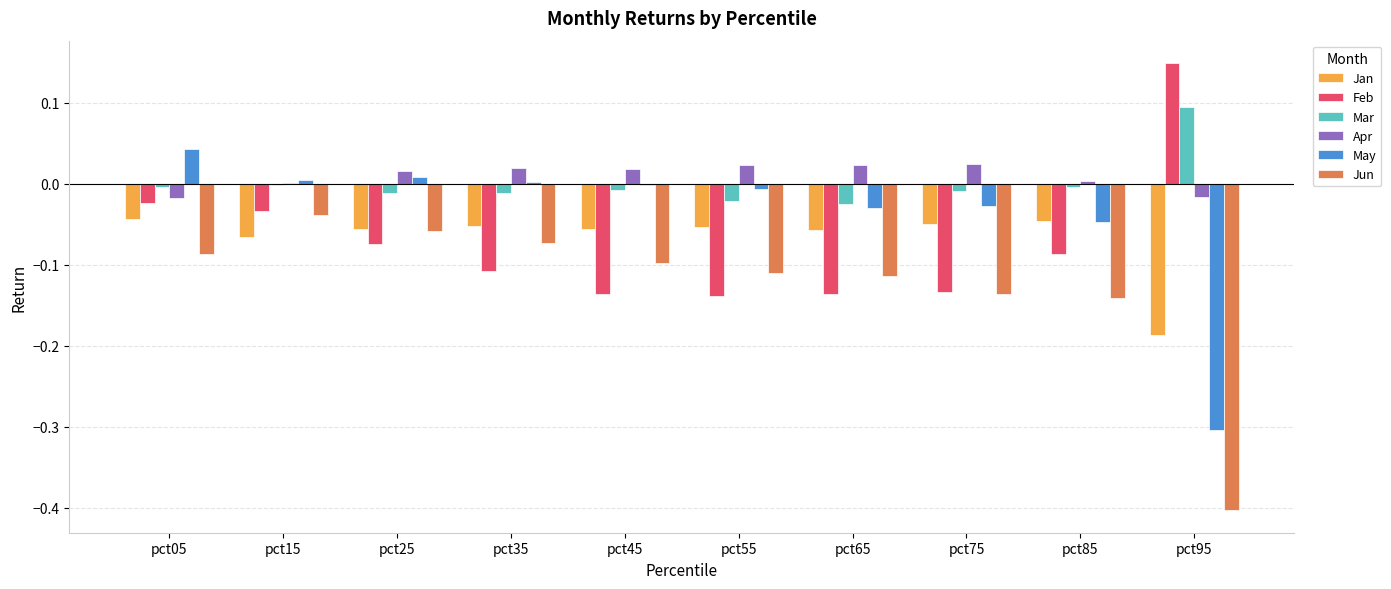

Which category has the highest value in the Feb series?

pct95